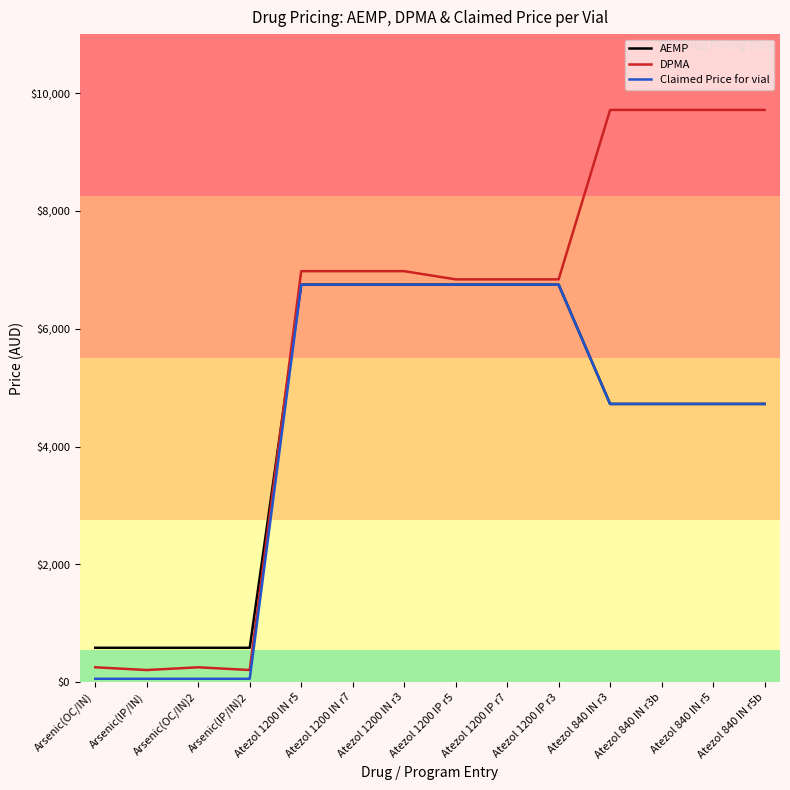

What is the lowest value of the Claimed Price for vial series?

58.5